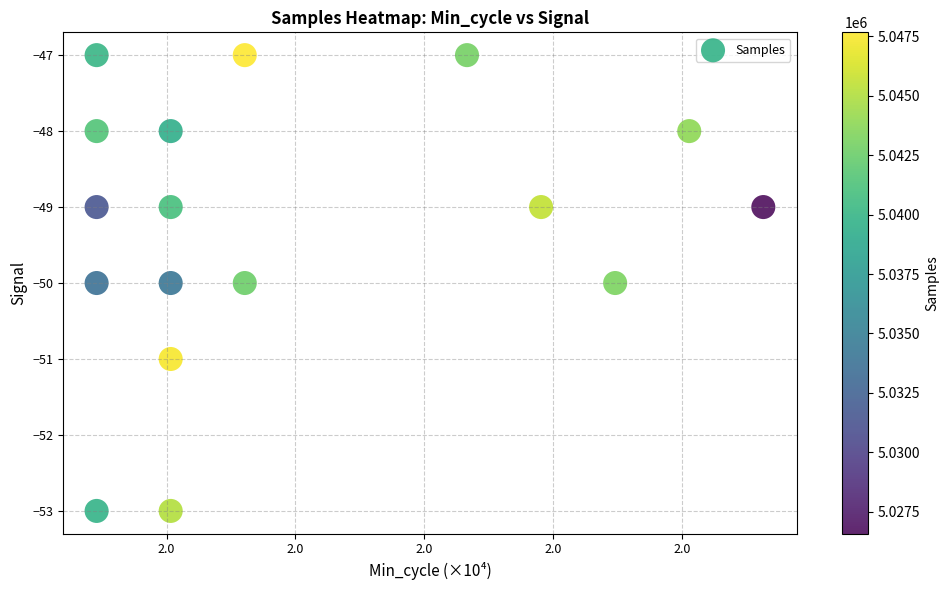

What is the range of Y values (max minus min)?

6